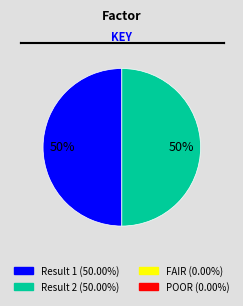

To the nearest percent, what is the average slice percentage?

50%